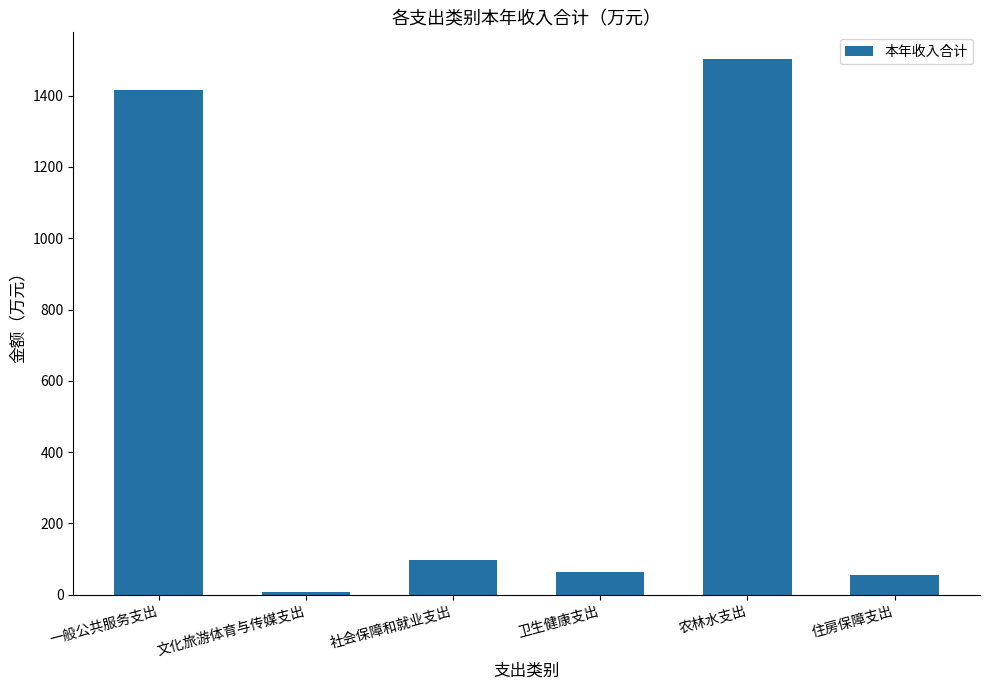

What is the approximate value at 农林水支出?

1502.6